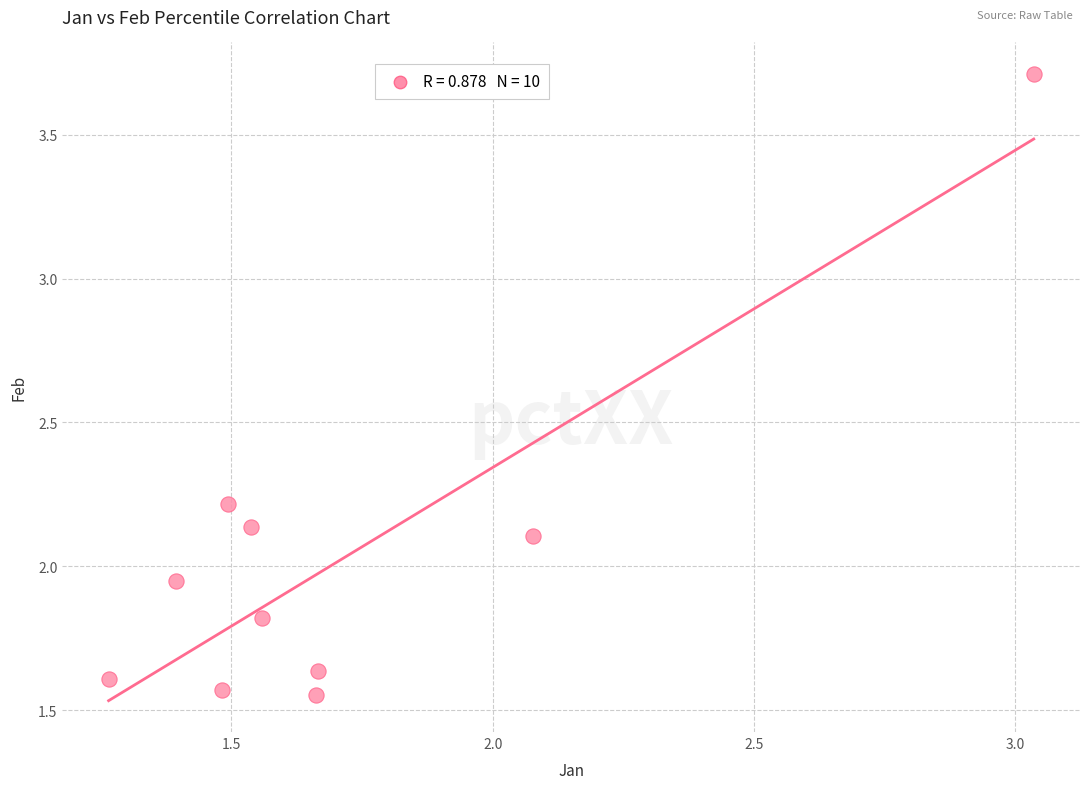

What is the range of Y values (max minus min)?

2.2